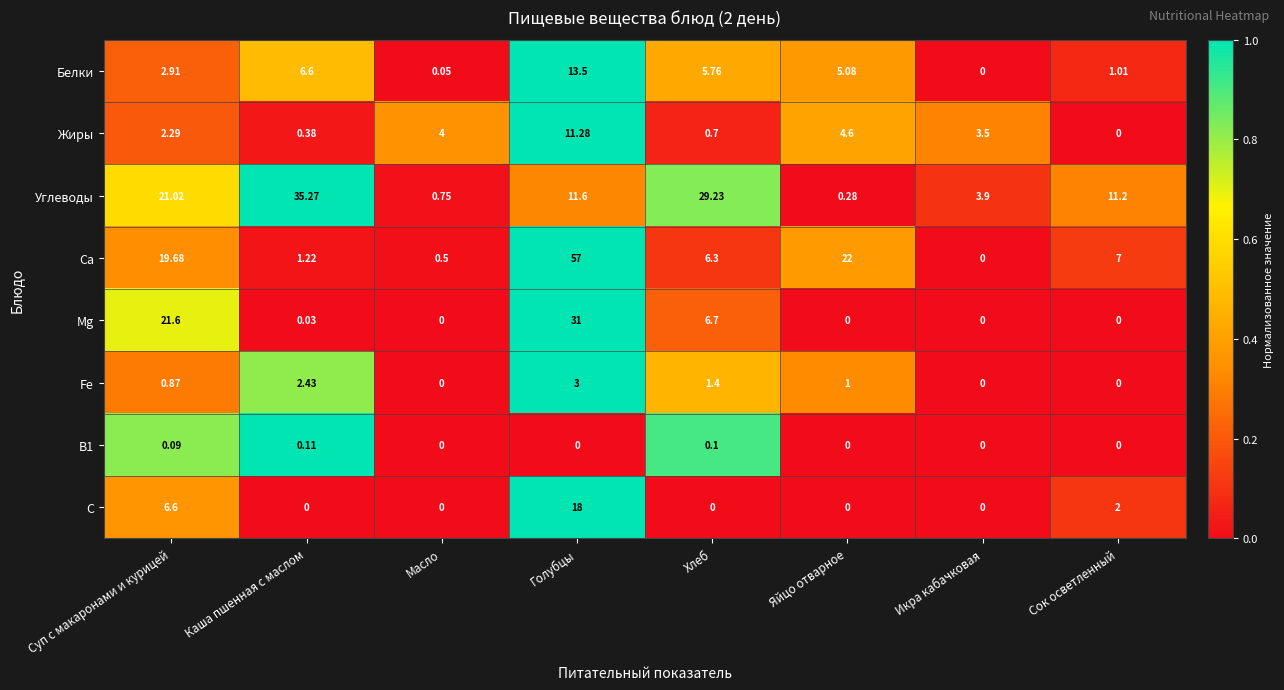

At which category does the chart reach its peak across all series?

Голубцы